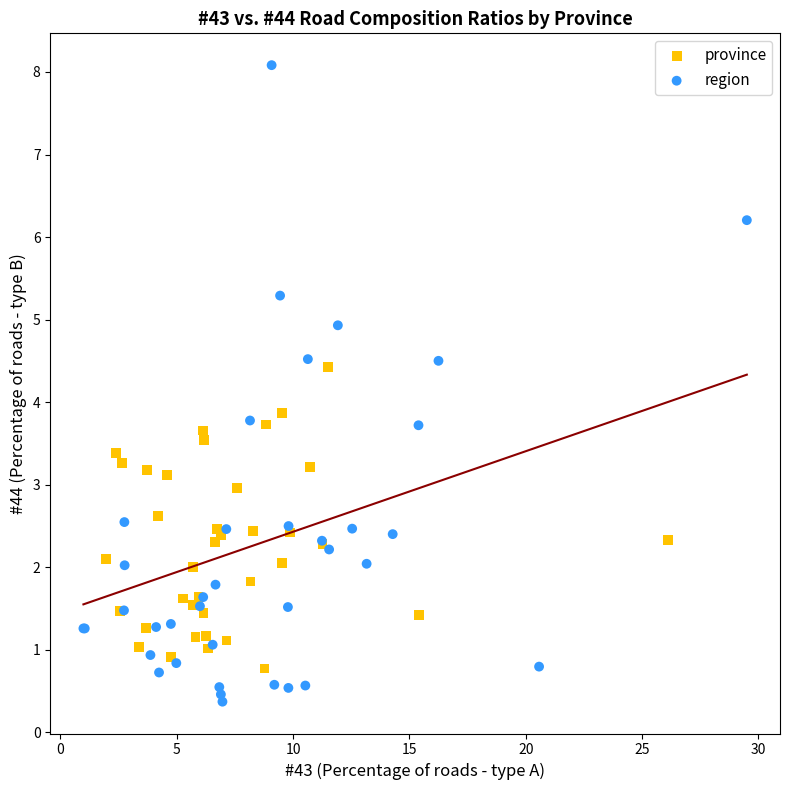

Which series contains the lowest Y value?

region